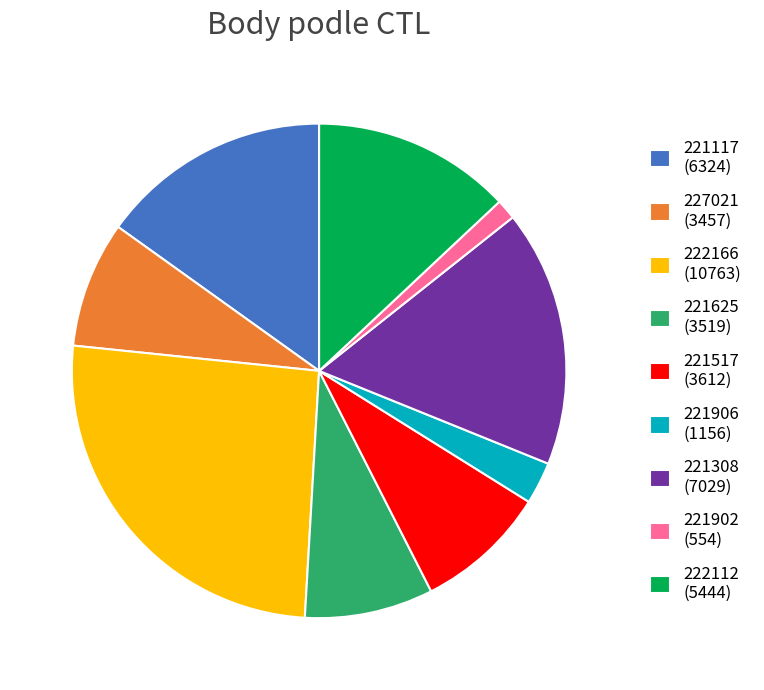

How many segments does this pie chart have?

9